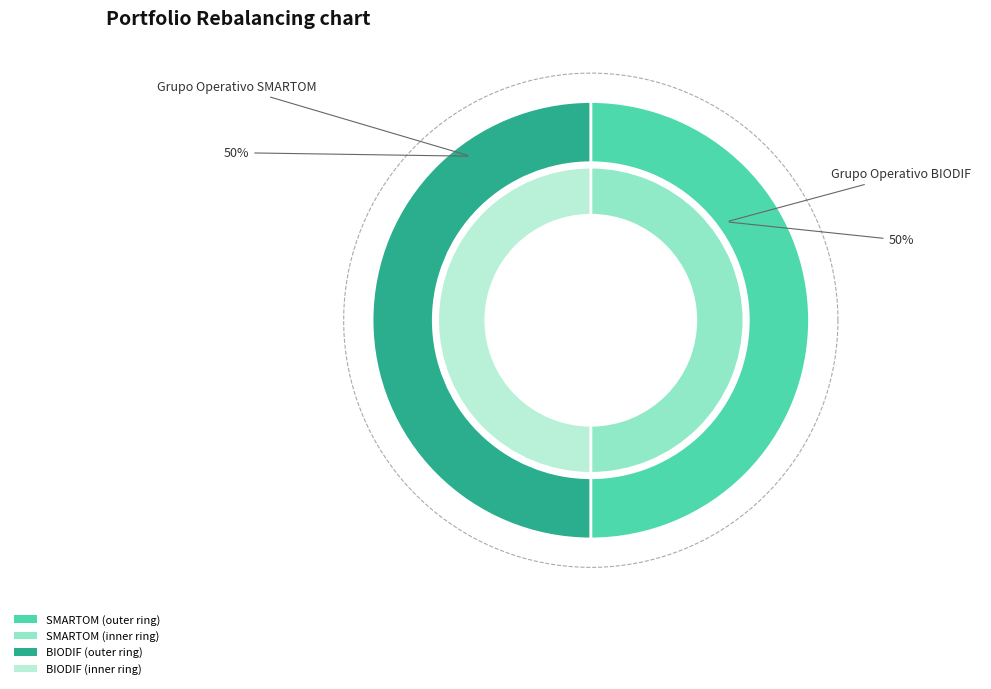

Which category has the smallest portion of the pie?

BIODIF